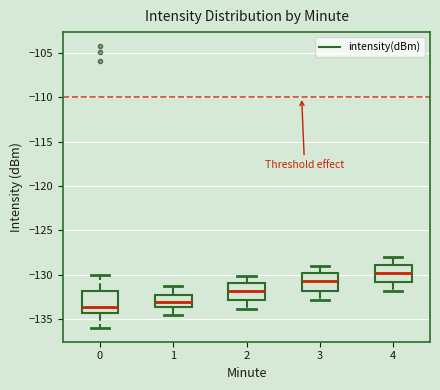

Reading left to right, read every box against the y-axis: the position of its median line, the range the box covers, and the ends of its whiskers. The values are not printed on the chart, so give them approximately, as read against the axis.

0: median -133.5, box -134.5 to -132.0, whiskers -136.0 to -130.0
1: median -133.0, box -133.5 to -132.5, whiskers -134.5 to -131.5
2: median -132.0, box -133.0 to -131.0, whiskers -134.0 to -130.0
3: median -130.5, box -132.0 to -130.0, whiskers -133.0 to -129.0
4: median -129.5, box -131.0 to -129.0, whiskers -132.0 to -128.0